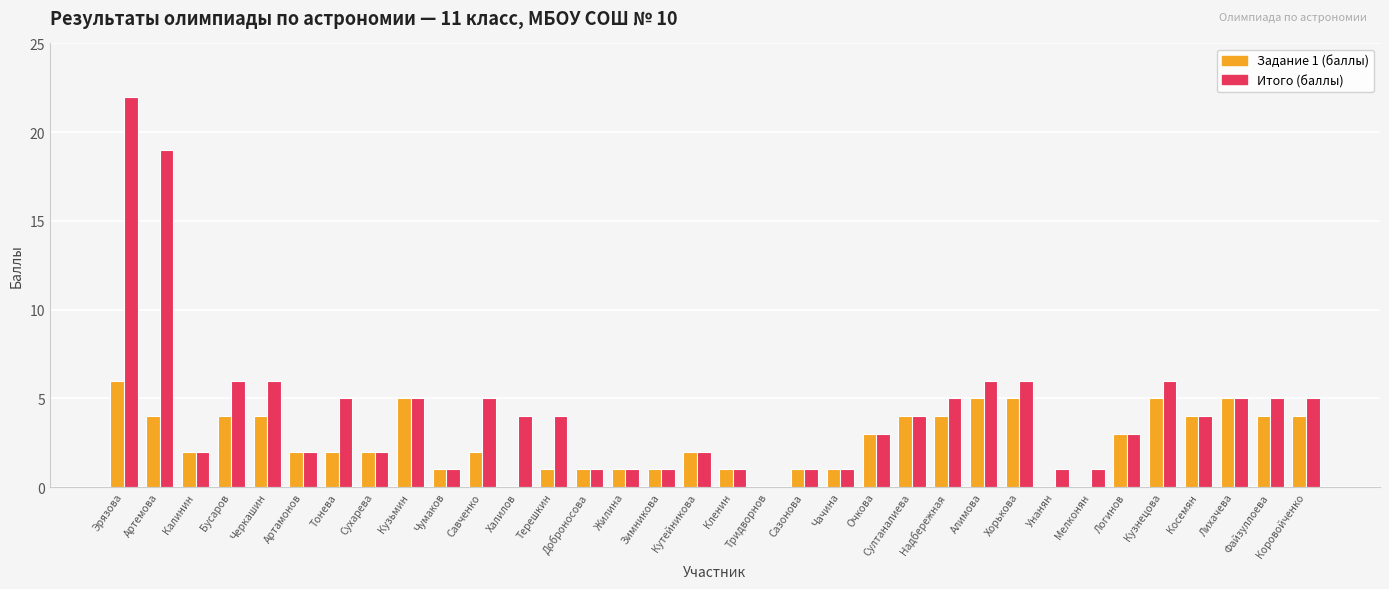

The value of Задание 1 (баллы) at Тонева is 2. True or false?

True